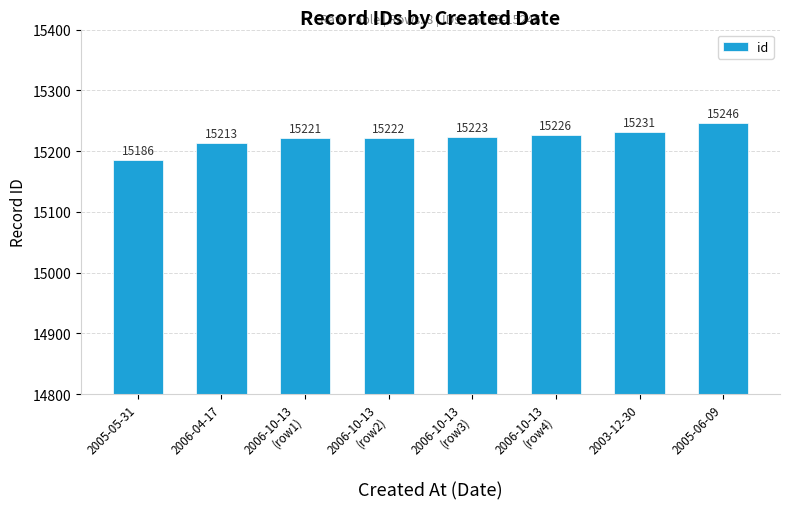

At which category does the chart reach its peak across all series?

2005-06-09